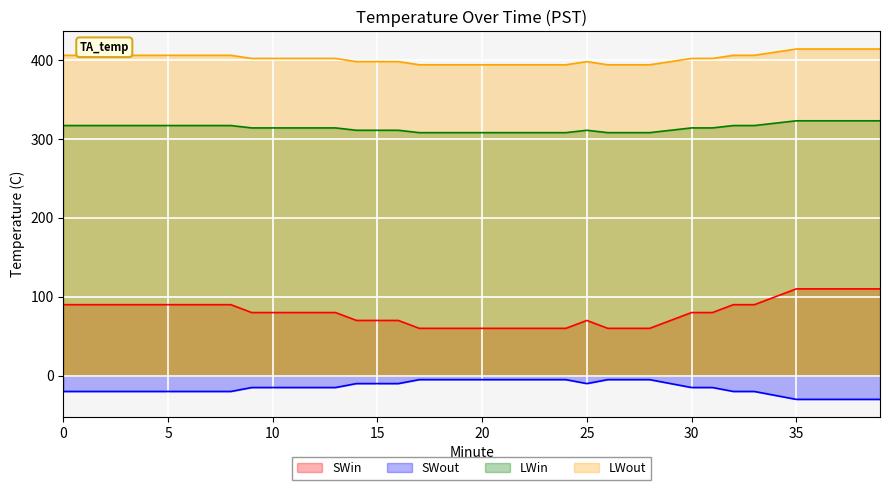

Does the chart display data point markers on the line(s)?

No